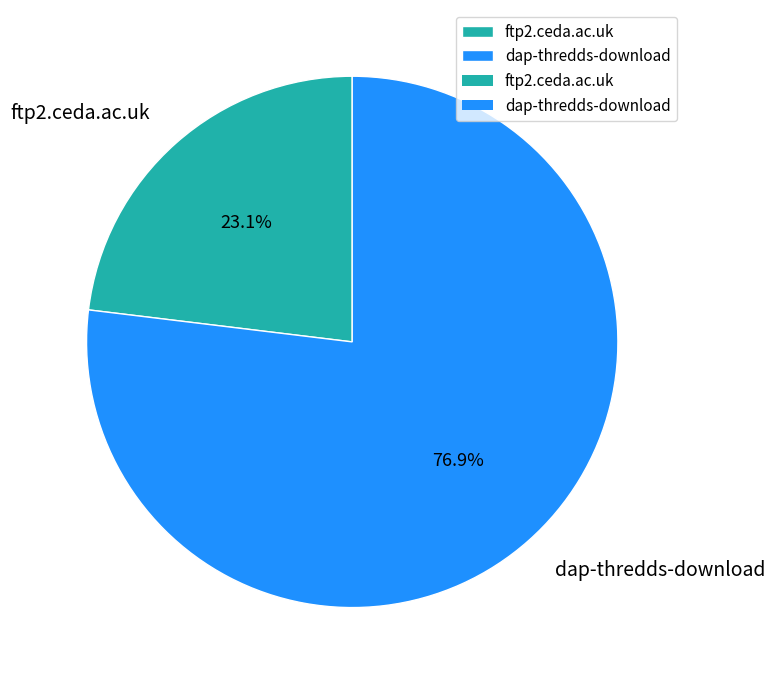

What is the total percentage of ftp2.ceda.ac.uk and dap-thredds-download?

100.0%